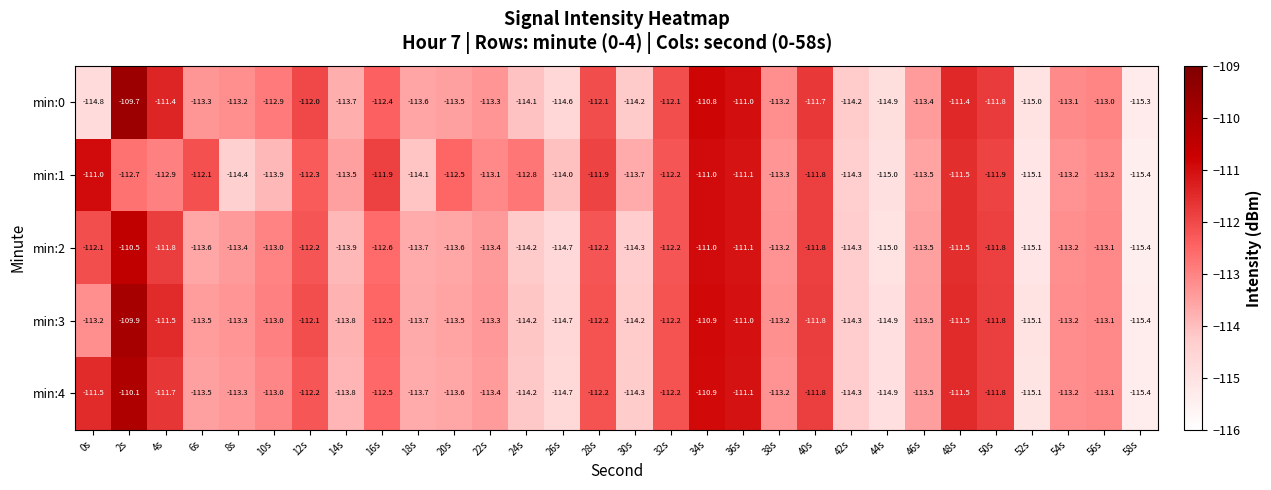

Which series has the largest total across all categories?

min:1